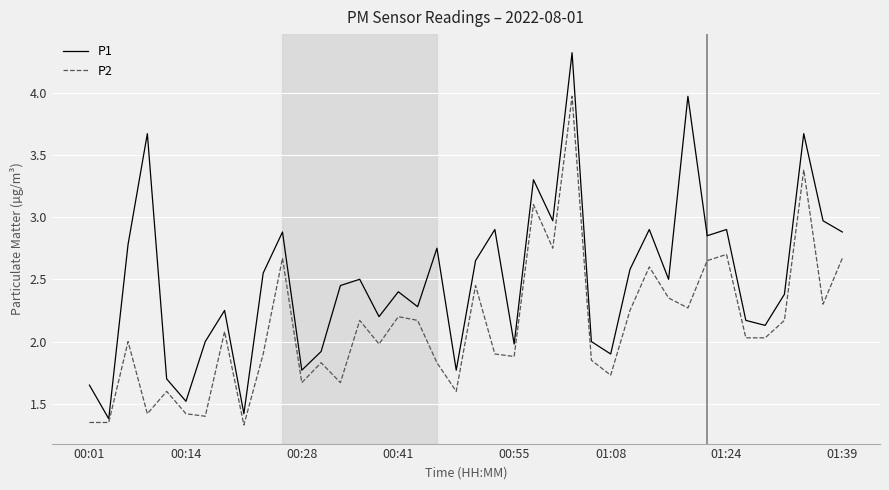

True or false: P1 and P2 cross at least once.

False